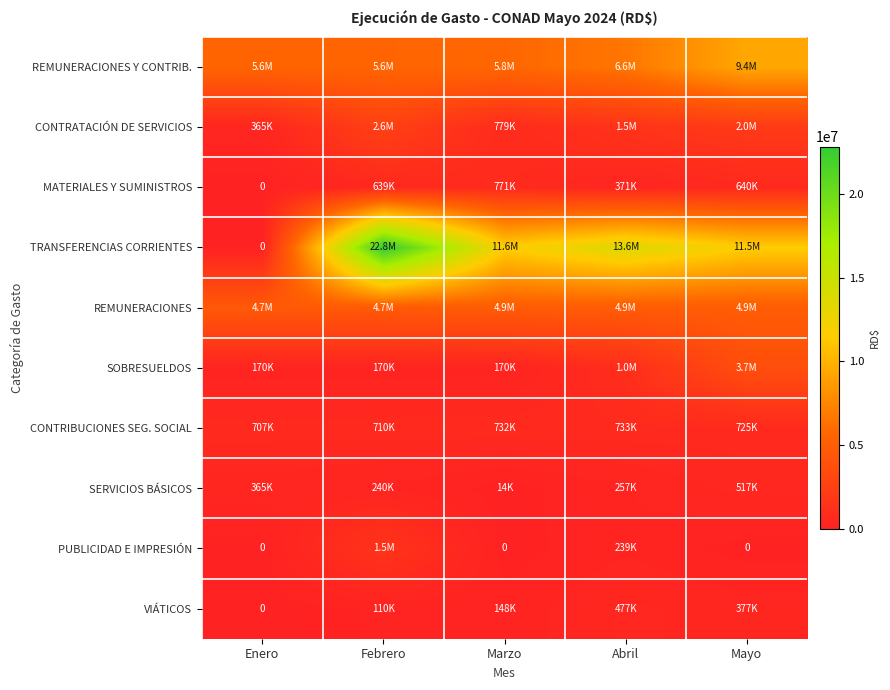

What is the difference between the highest and lowest values at Abril?

13362970.8